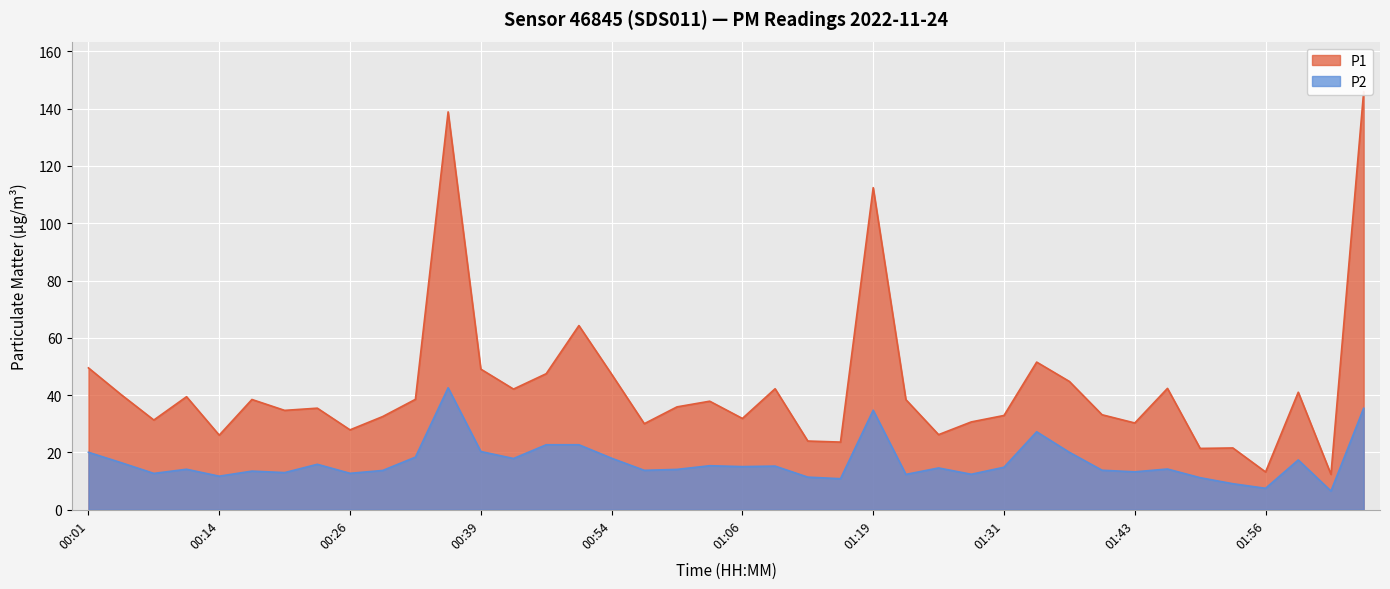

Which series has the largest total across all categories?

P1